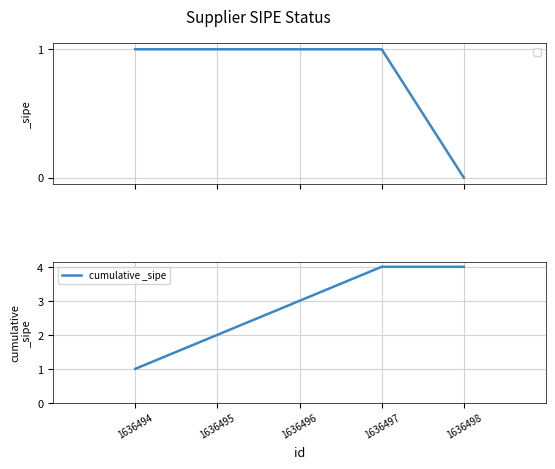

Rank the categories by value from highest to lowest.

1636497, 1636498, 1636496, 1636495, 1636494